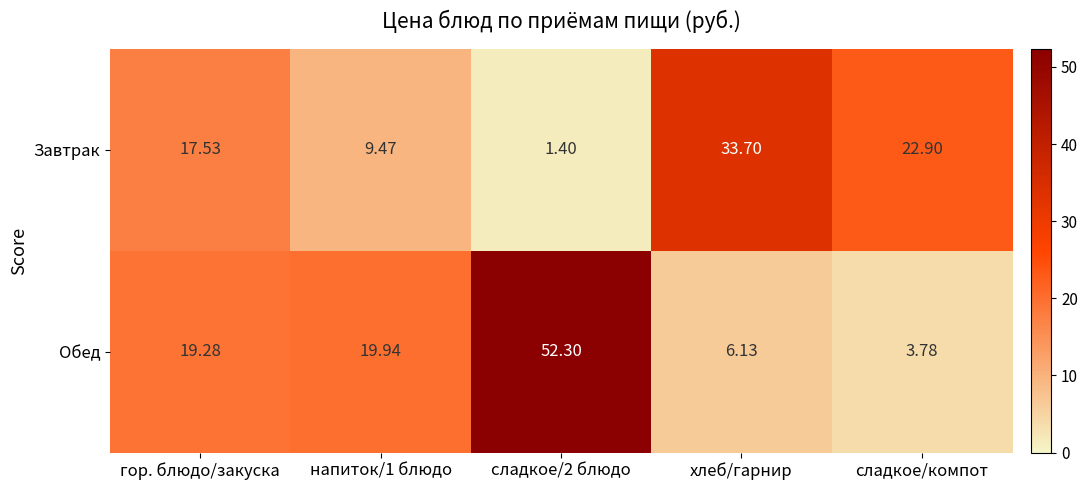

Where does the Завтрак series first go above 17?

гор. блюдо/закуска